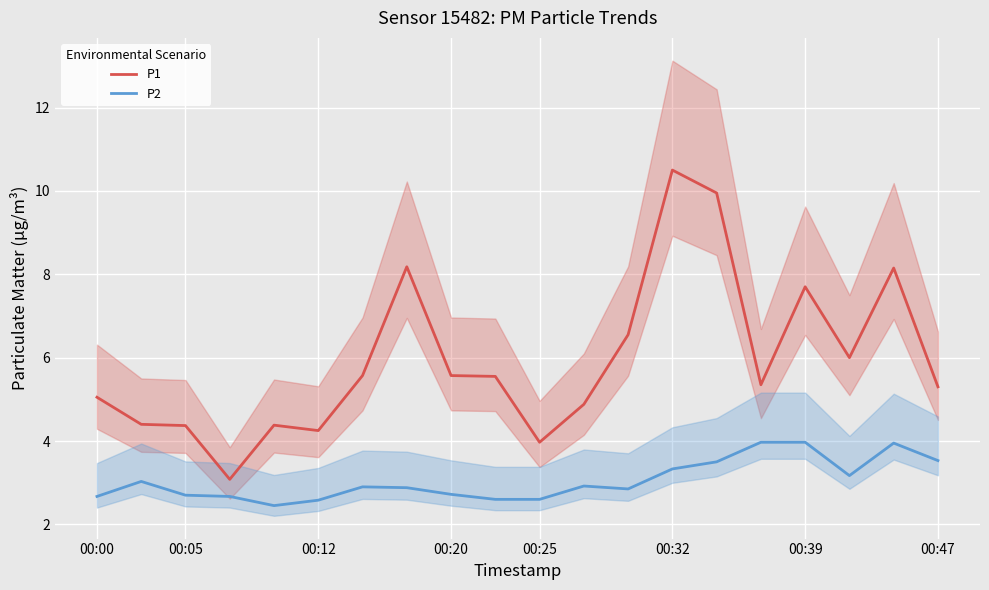

Read the P2 value at 00:39.

4.0